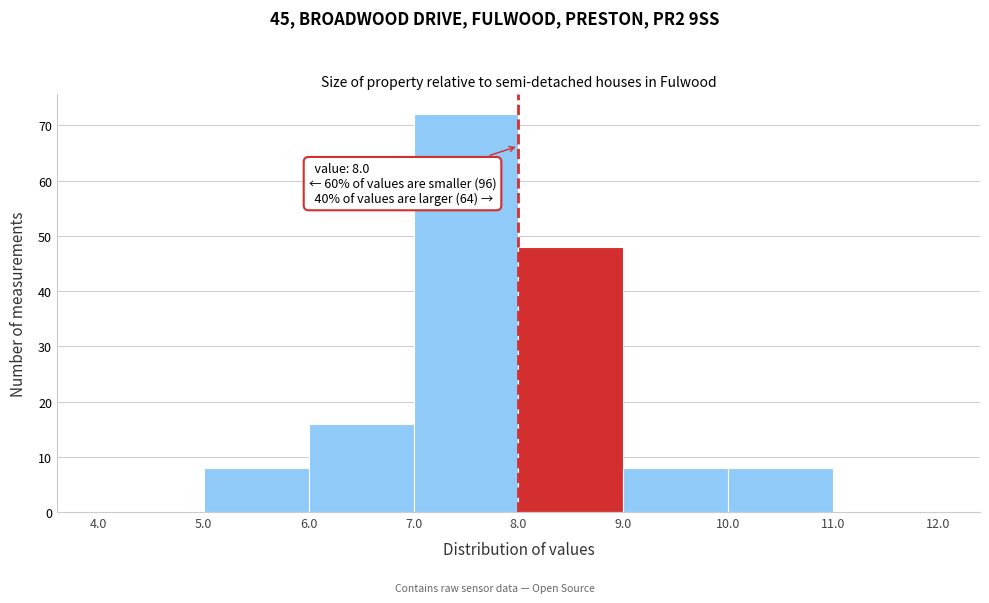

Over which range of the x-axis is the bar tallest?

7.0 to 8.0